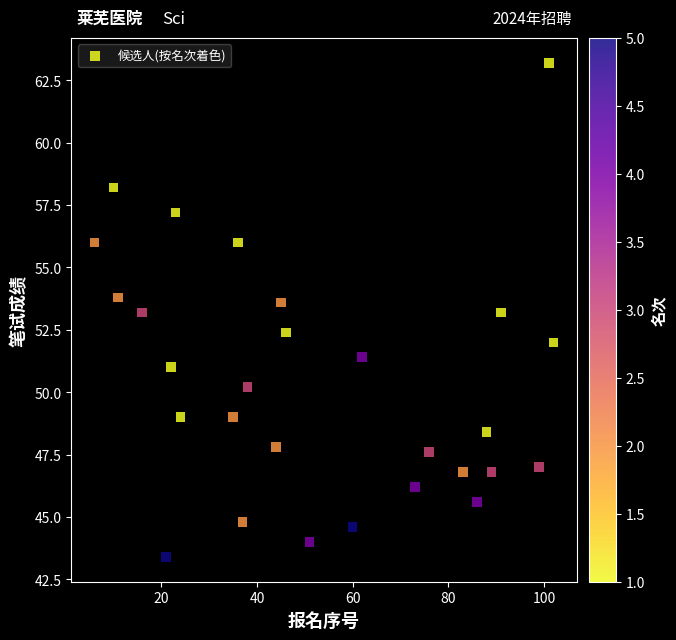

What is the range of X values (max minus min)?

96.0